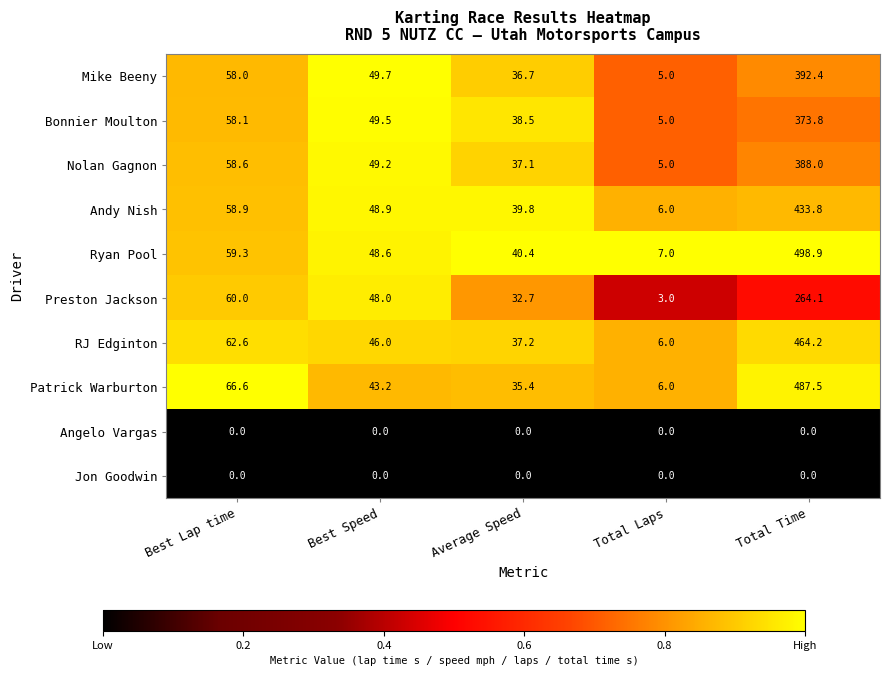

Between Best Speed and Average Speed, which series saw the biggest shift?

Preston Jackson